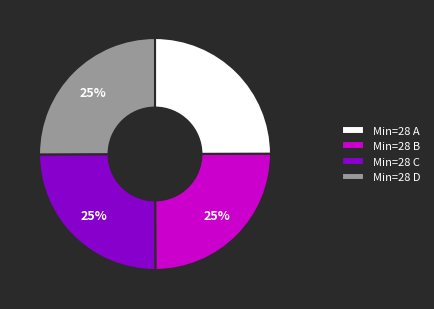

How many segments does this pie chart have?

4